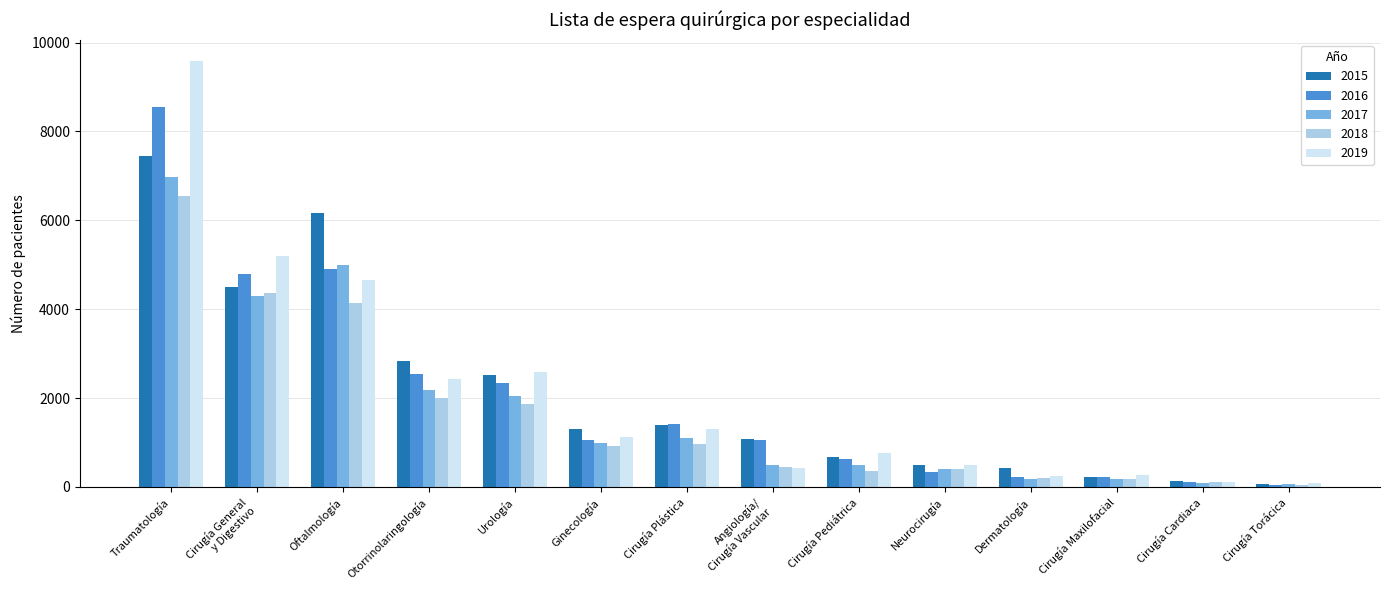

Count the number of categories in the chart.

14